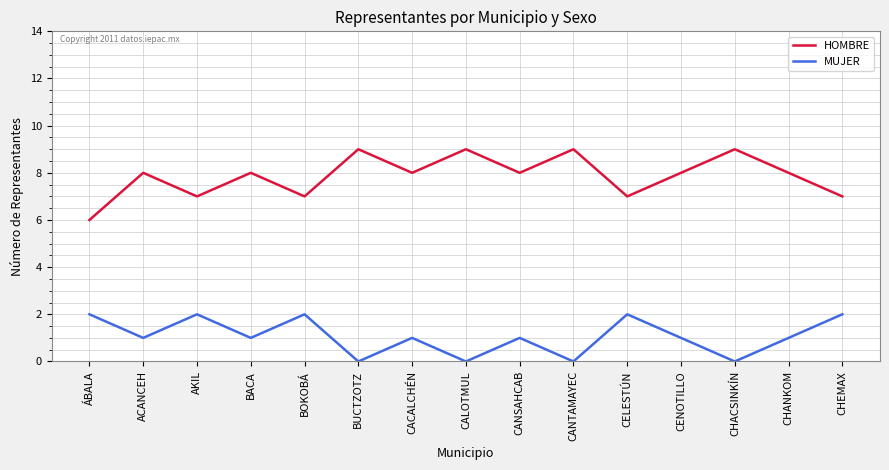

What position from the left is ÁBALA?

1